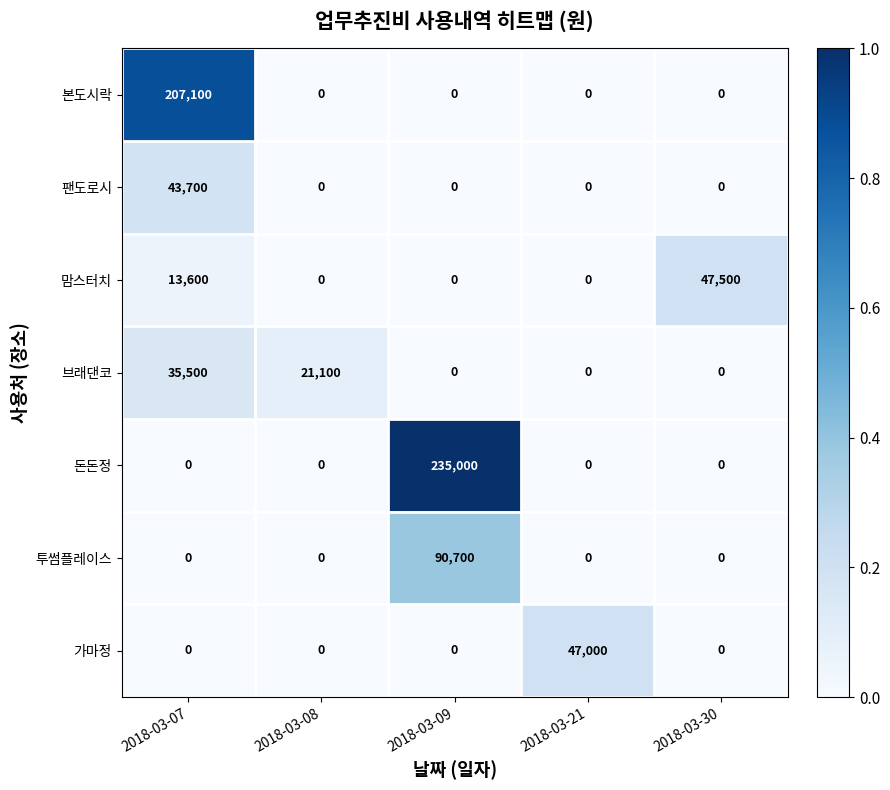

Which category has the highest value in the 팬도로시 series?

2018-03-07